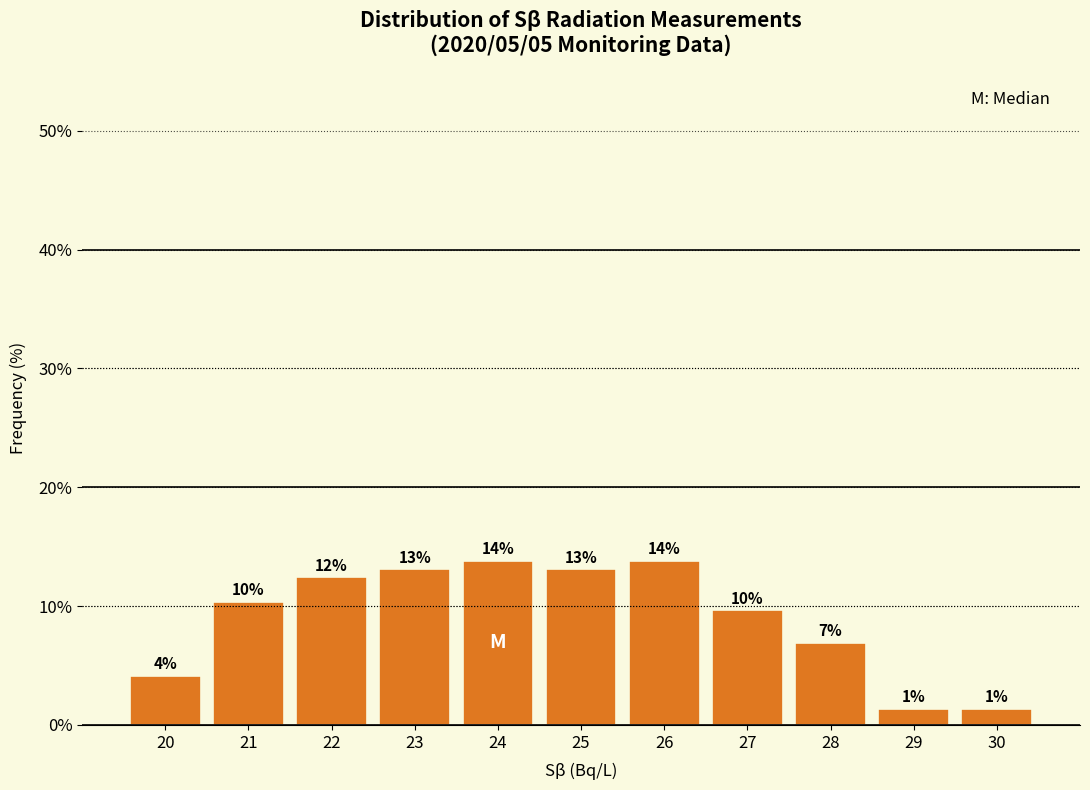

How many bars are there in total?

11